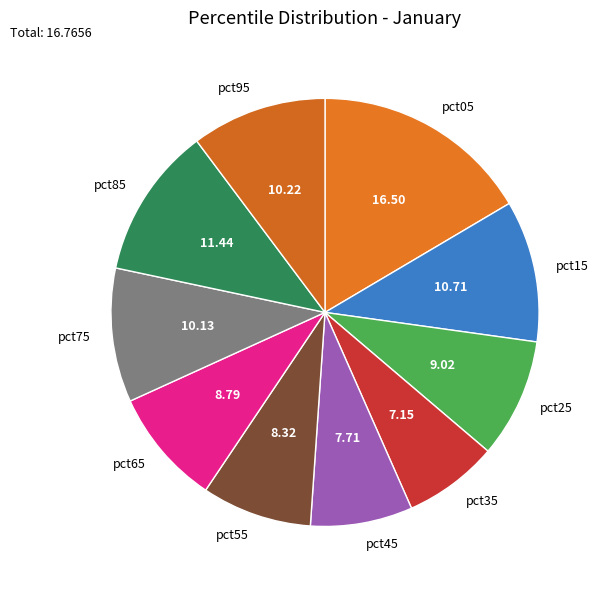

What is the ratio of the value at pct35 to the value at pct65?

0.8